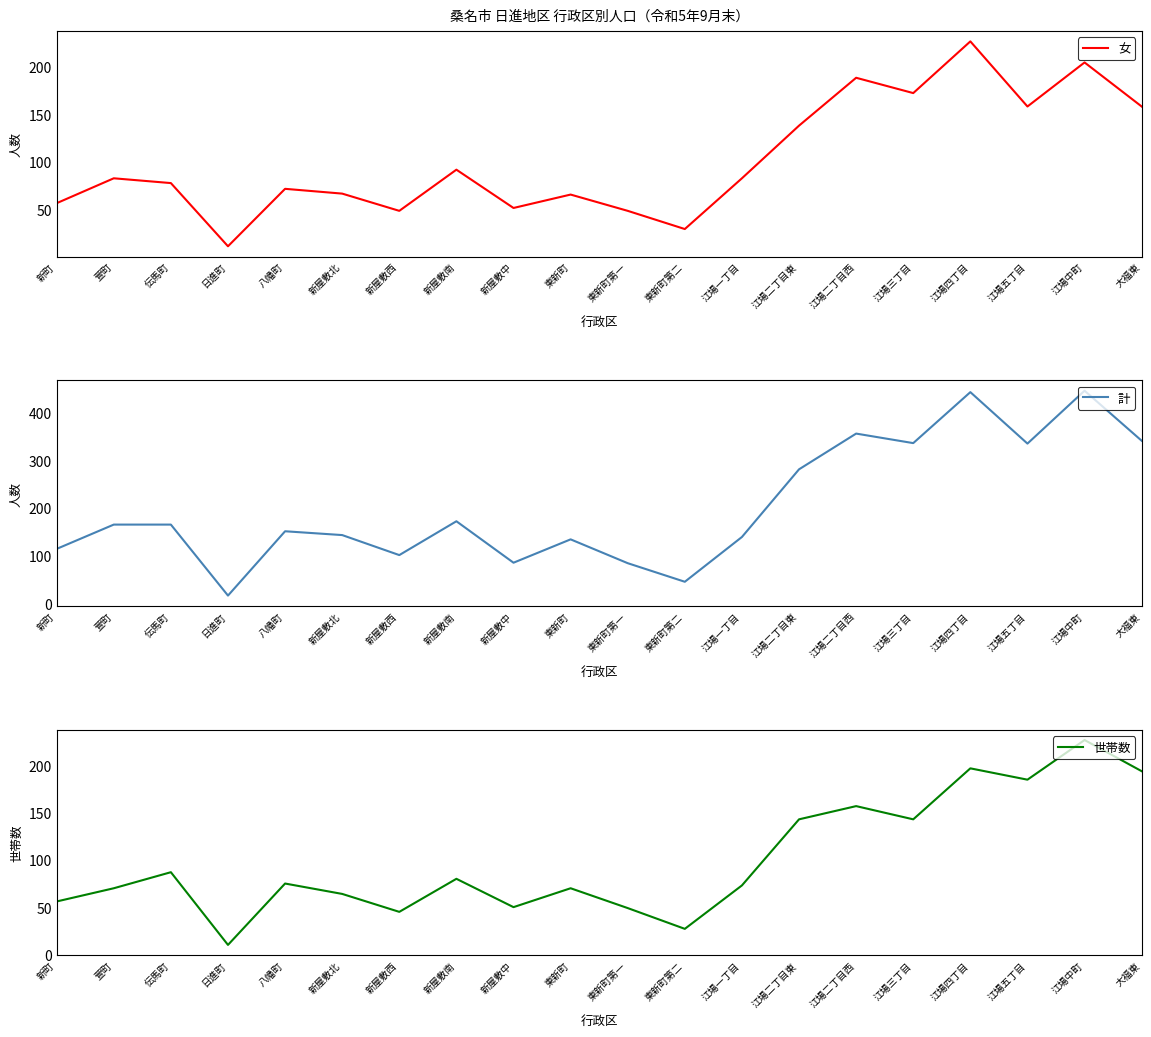

How many times do 女 and 世帯数 cross each other?

8